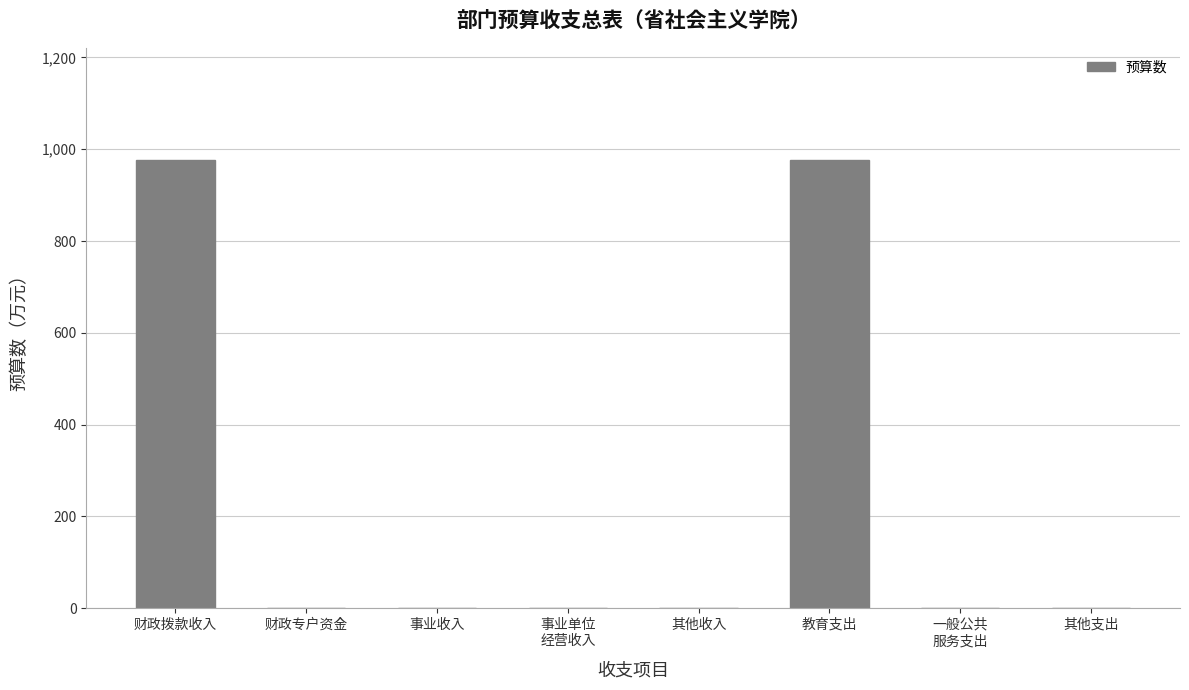

Is it true that the value at 一般公共
服务支出 is 0.0?

True